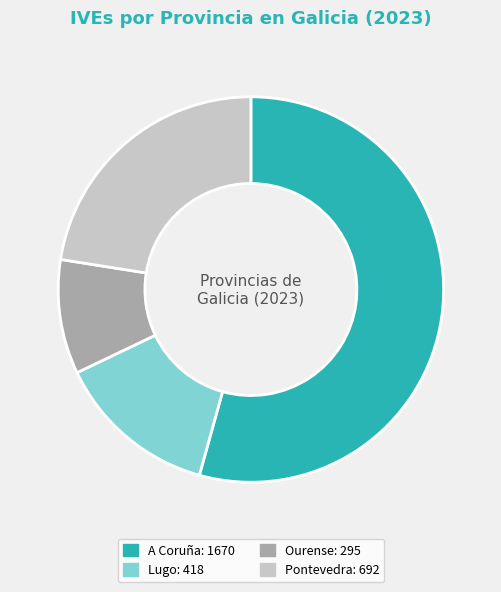

The A Coruña slice represents 48% of the pie. True or false?

False